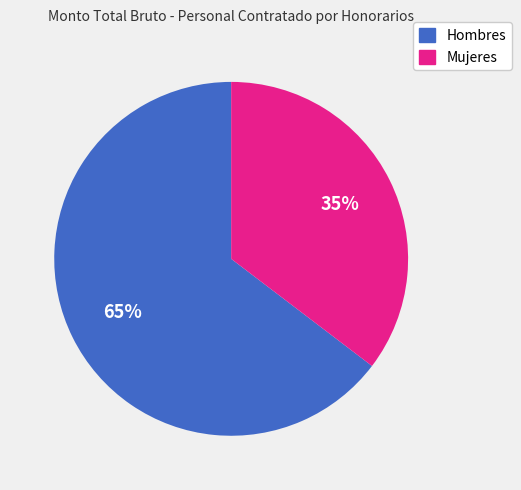

How many segments does this pie chart have?

2